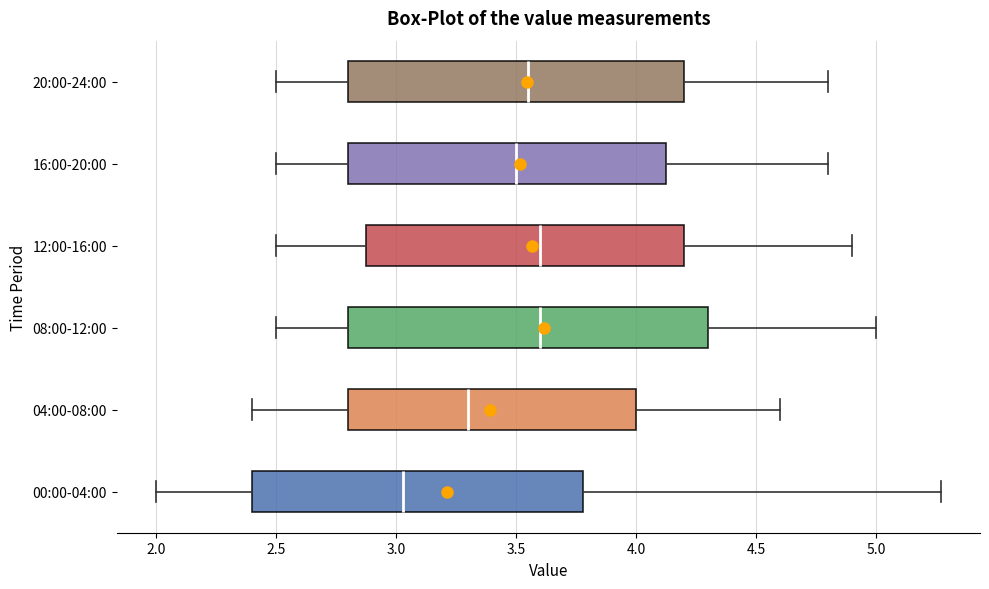

Reading bottom to top, read every box against the x-axis: the position of its median line, the range the box covers, and the ends of its whiskers. The values are not printed on the chart, so give them approximately, as read against the axis.

00:00-04:00: median 3.05, box 2.40 to 3.80, whiskers 2.00 to 5.25
04:00-08:00: median 3.30, box 2.80 to 4.00, whiskers 2.40 to 4.60
08:00-12:00: median 3.60, box 2.80 to 4.30, whiskers 2.50 to 5.00
12:00-16:00: median 3.60, box 2.90 to 4.20, whiskers 2.50 to 4.90
16:00-20:00: median 3.50, box 2.80 to 4.15, whiskers 2.50 to 4.80
20:00-24:00: median 3.55, box 2.80 to 4.20, whiskers 2.50 to 4.80